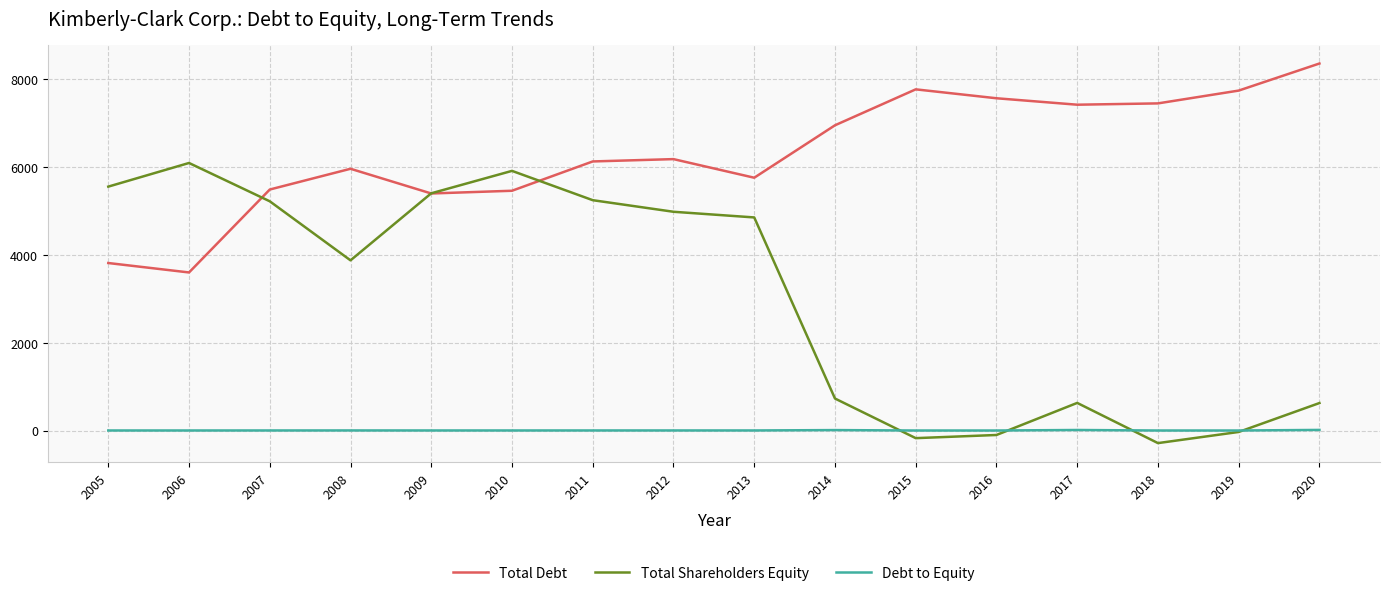

True or false: Total Debt and Debt to Equity cross at least once.

False